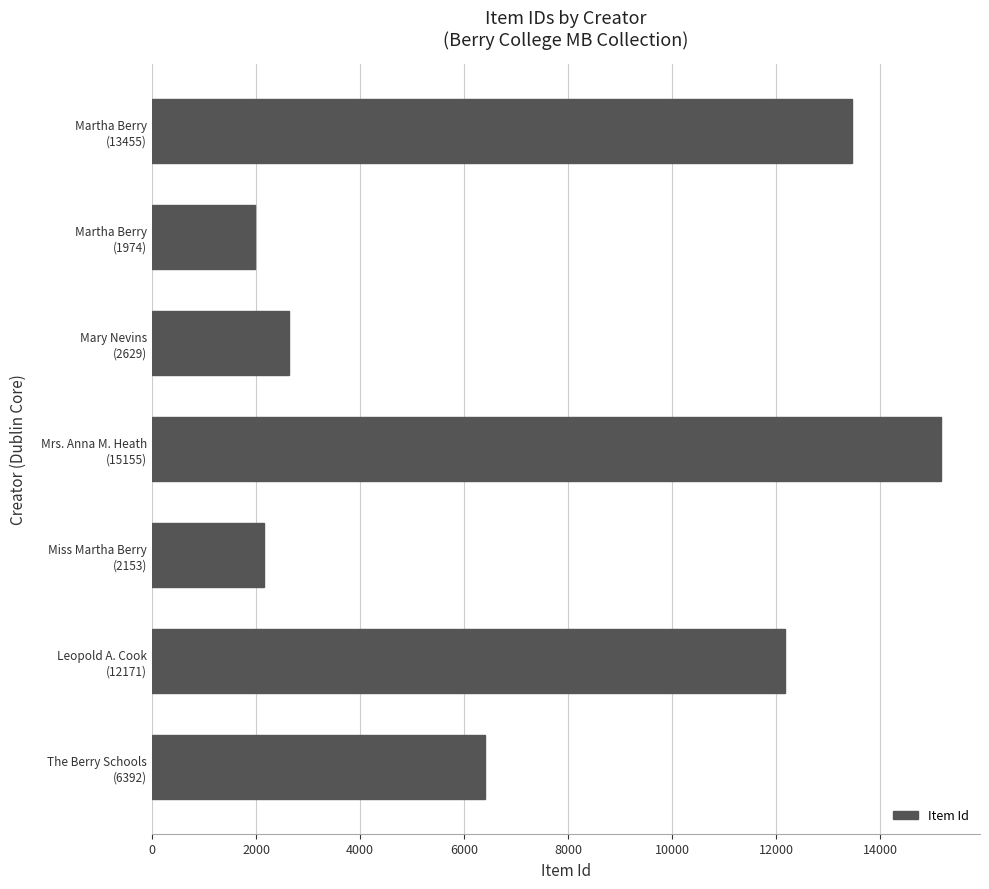

Where is the data nearest to the value 8564?

The Berry Schools
(6392)